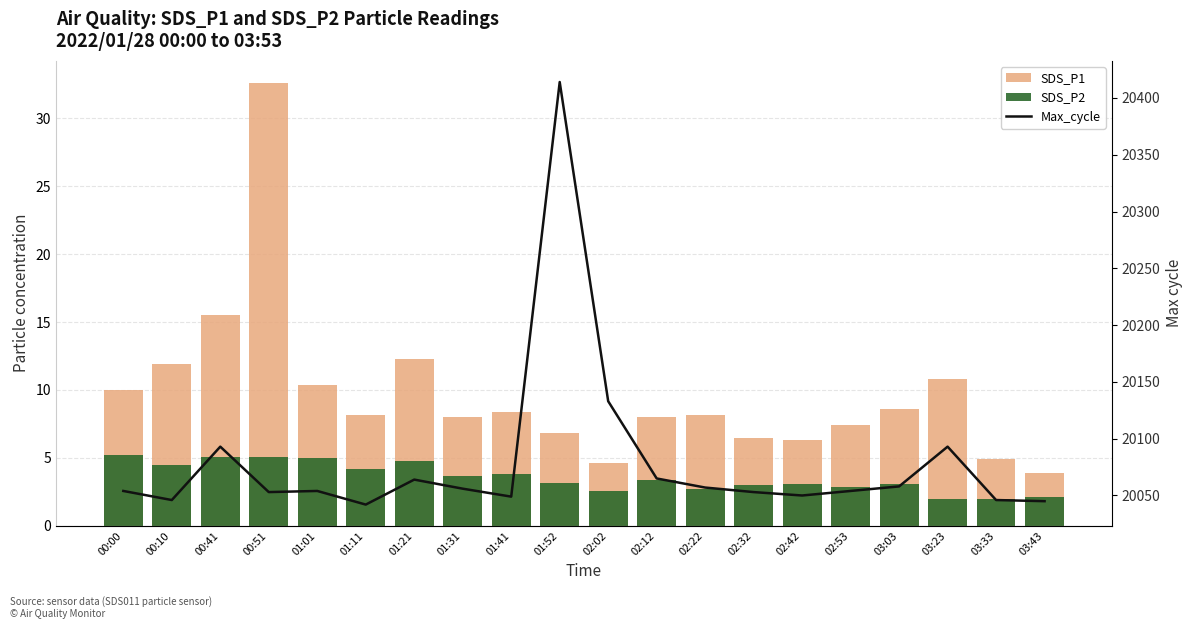

Which series has the largest total across all categories?

Max_cycle